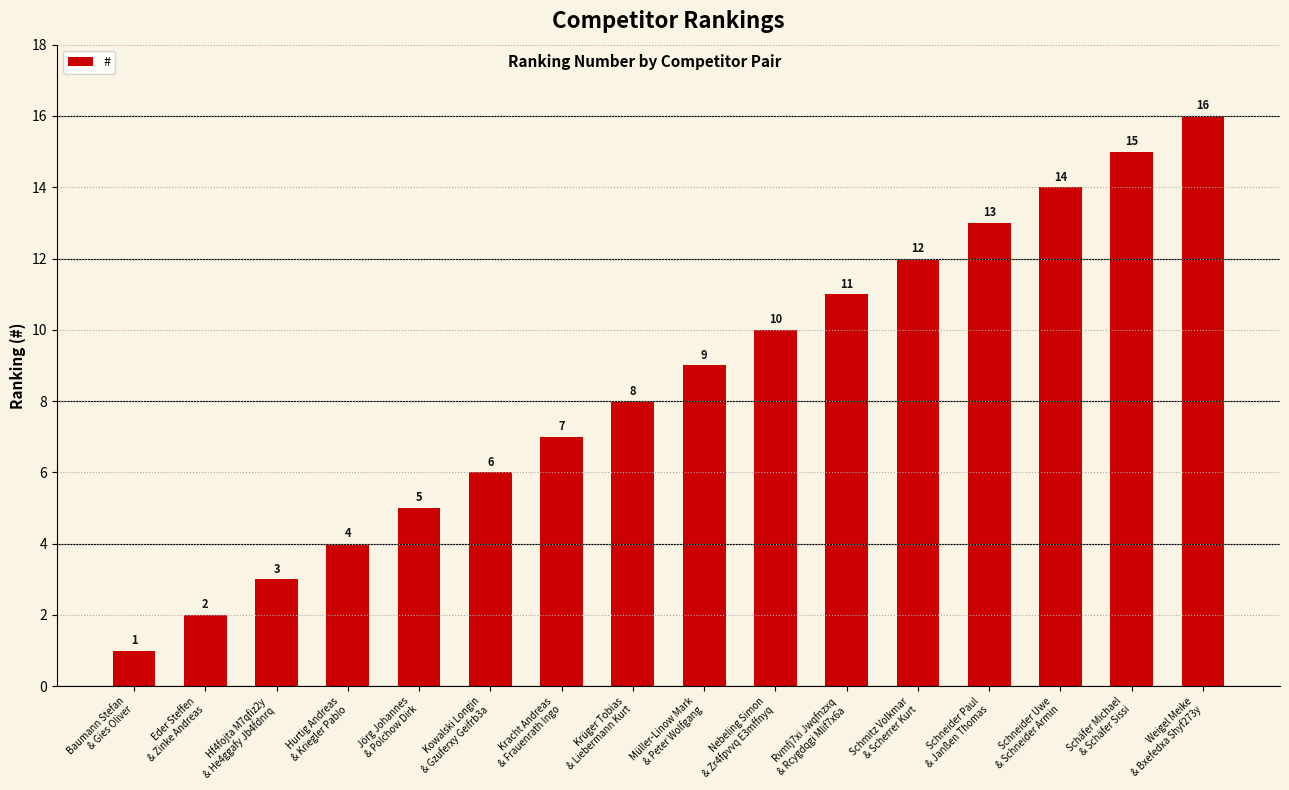

What is the difference between the maximum and minimum values?

15